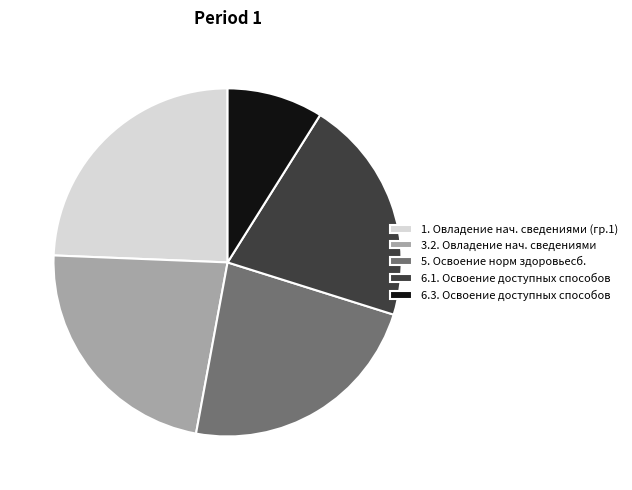

Does 6.3. Освоение доступных способов account for over 50% of the chart?

No